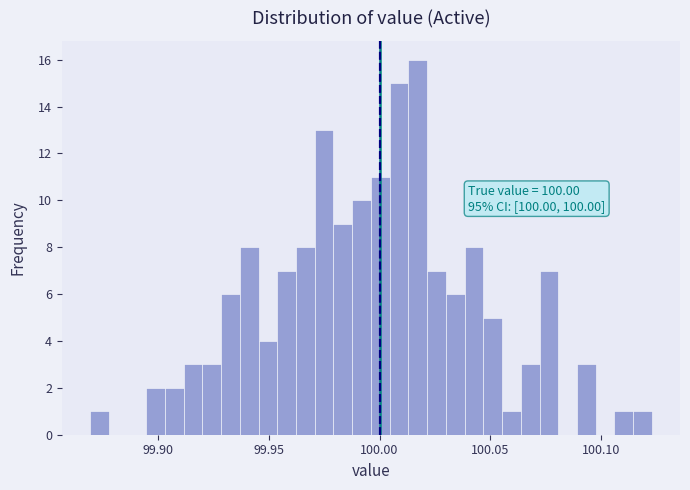

Read against the x-axis, roughly where is the centre of the tallest bar?

100.015